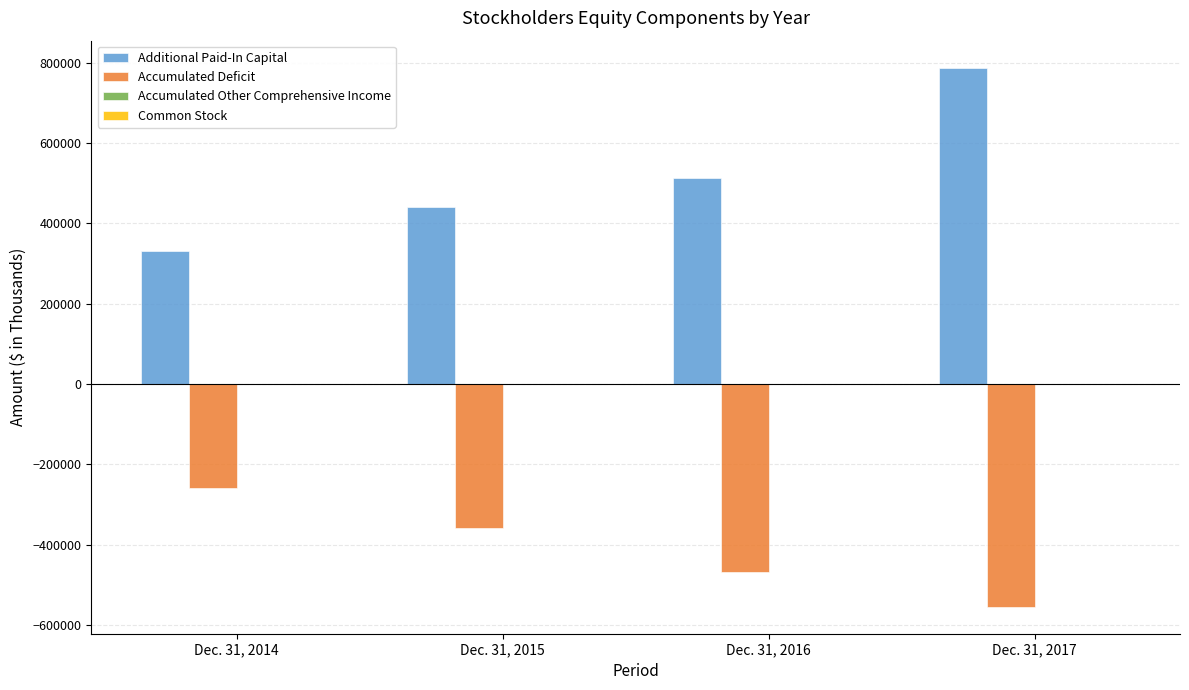

At which category is the sum across all series the highest?

Dec. 31, 2017